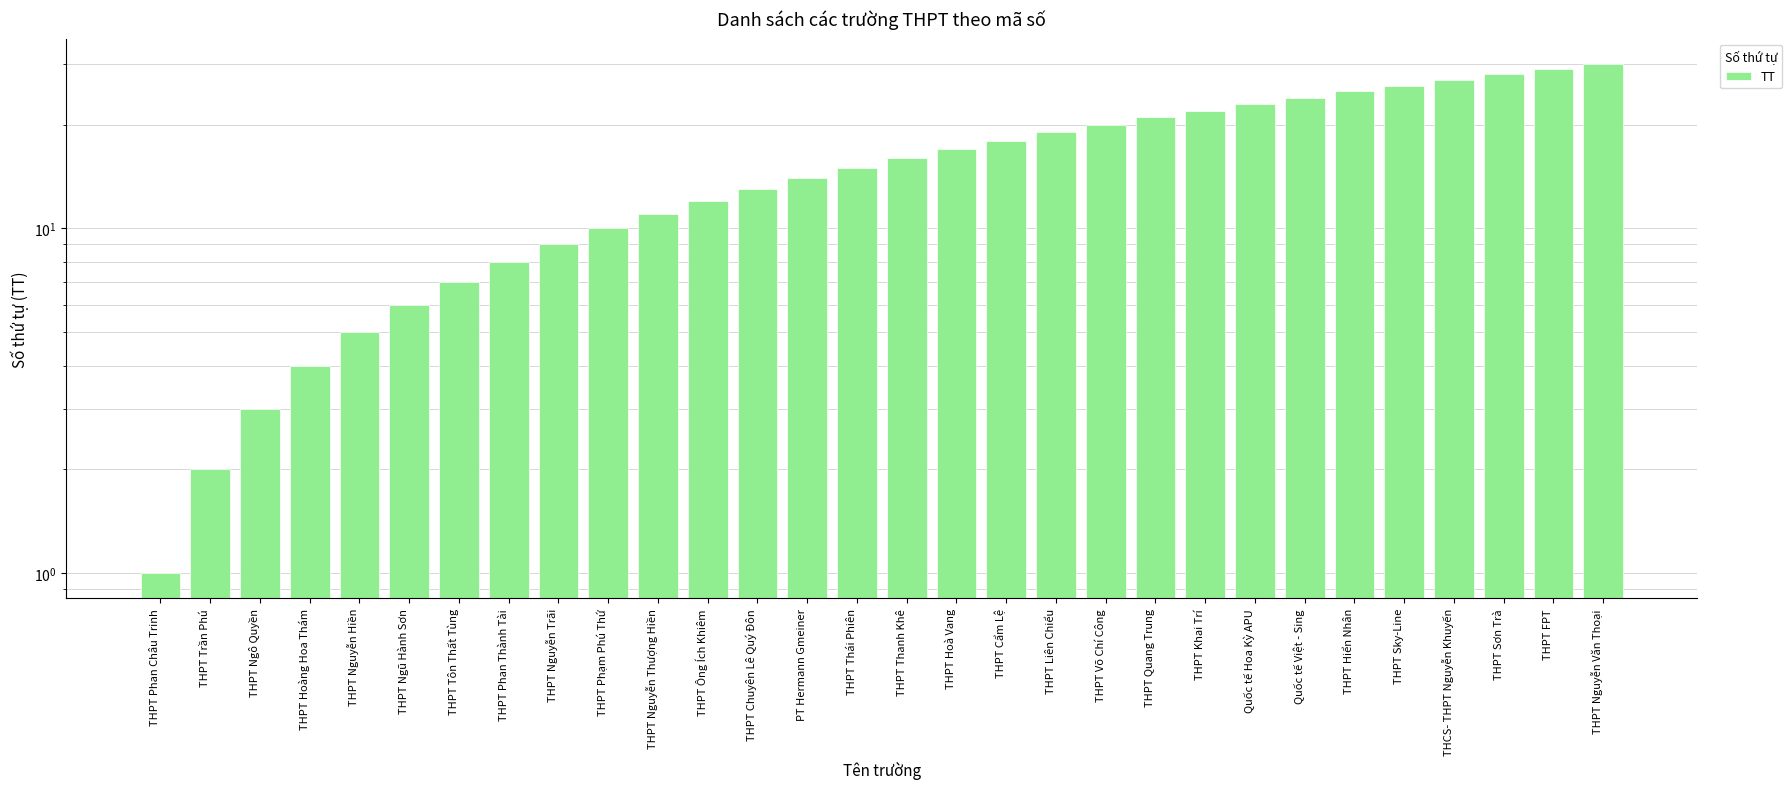

At which category does the chart reach its minimum across all series?

THPT Phan Châu Trinh